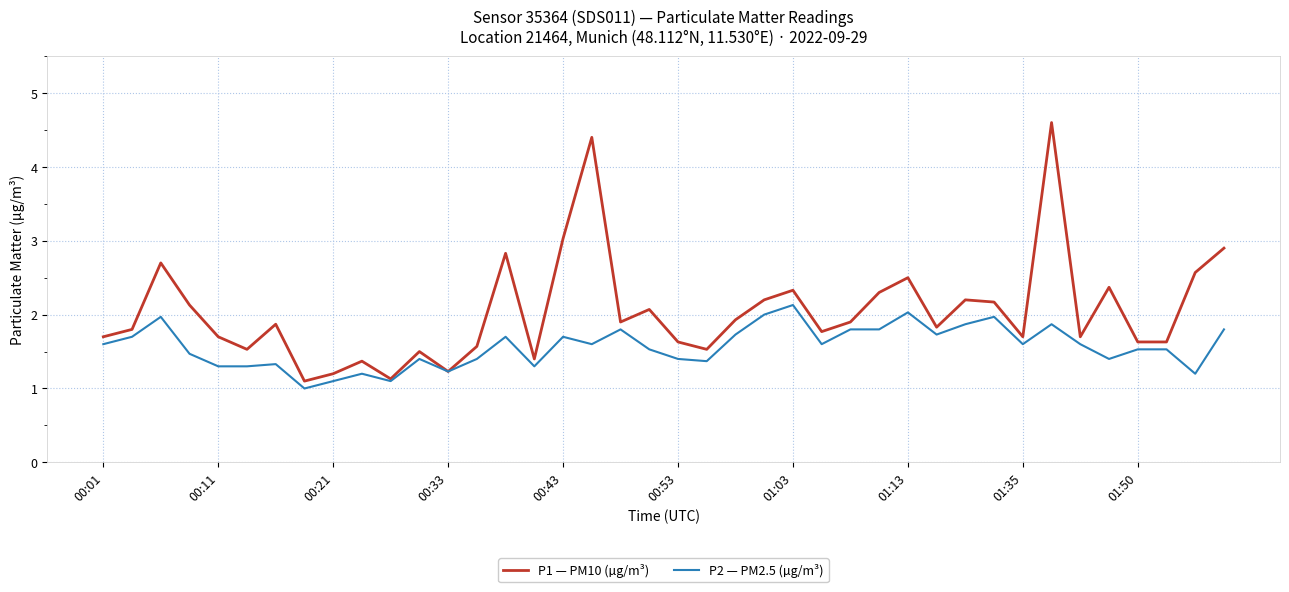

Which series has the largest total across all categories?

P1 — PM10 (µg/m³)